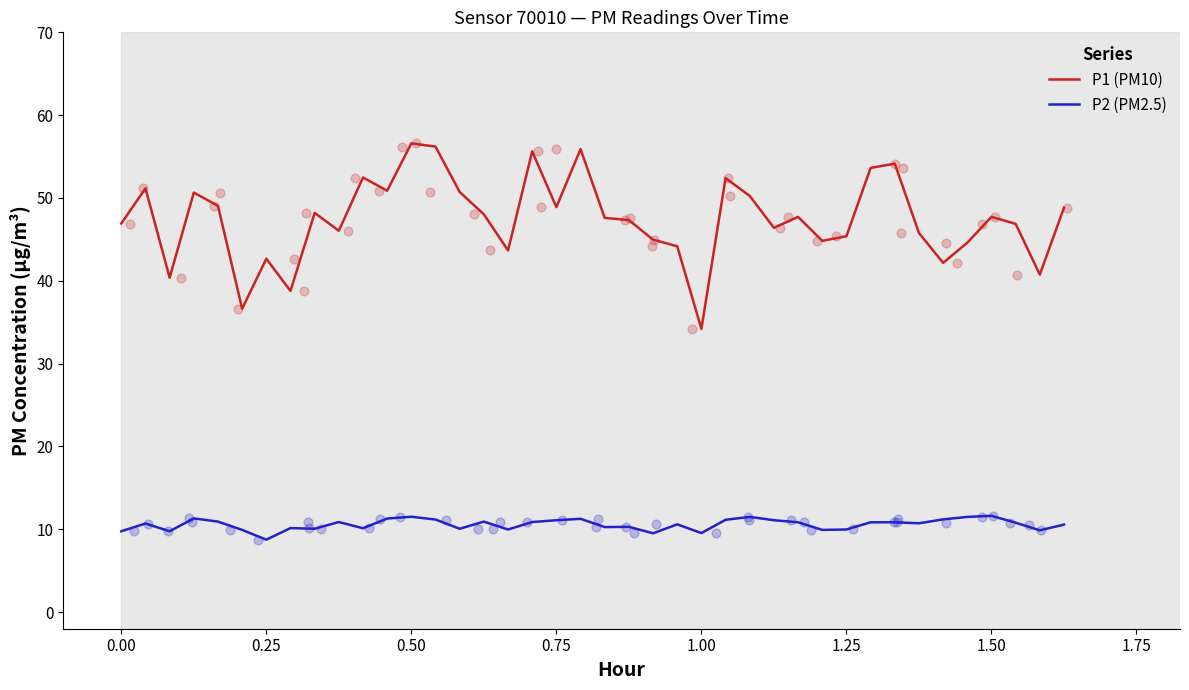

What are all the series names shown in the legend?

P1 (PM10), P2 (PM2.5)